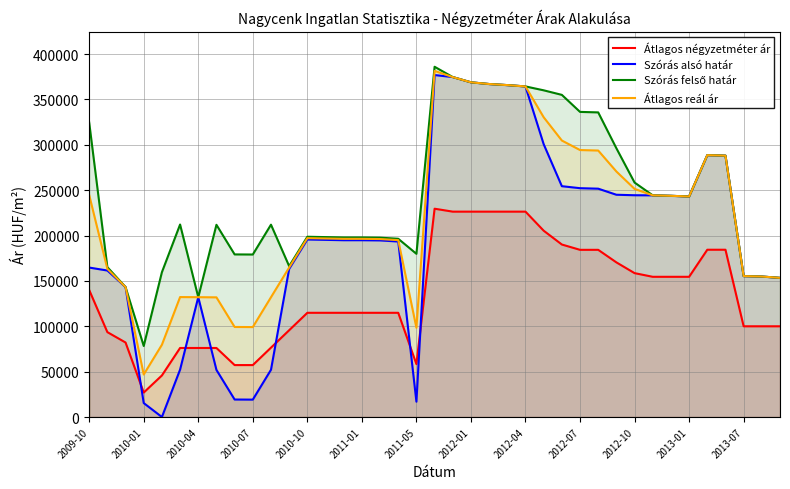

True or false: Szórás alsó határ and Átlagos reál ár intersect in this chart.

False